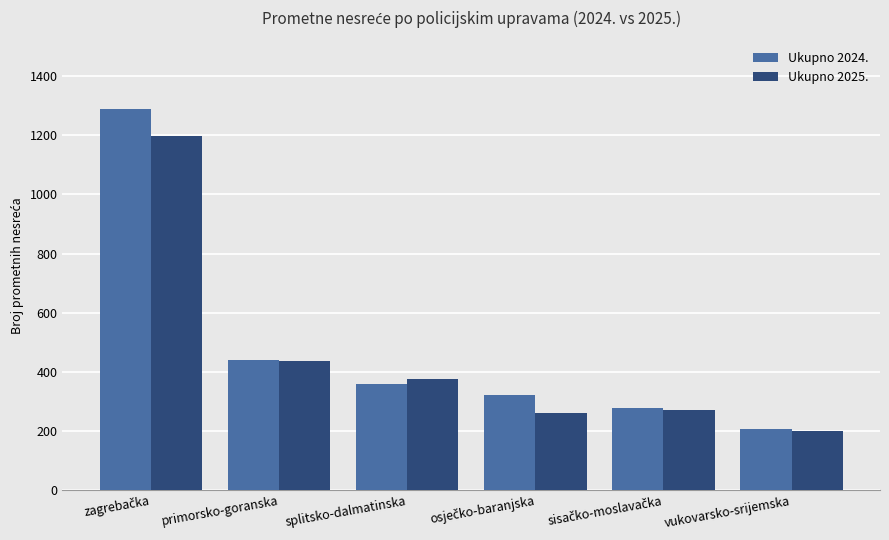

What is the value of the Ukupno 2025. bar at the 5th from the left?

272